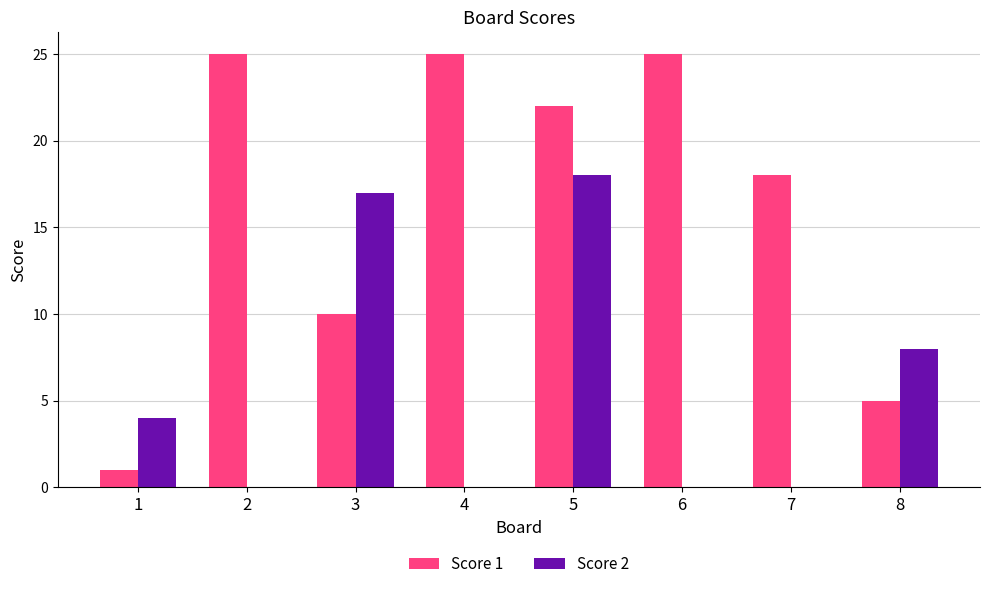

The Score 2 series shows 17 at 3. True or false?

True